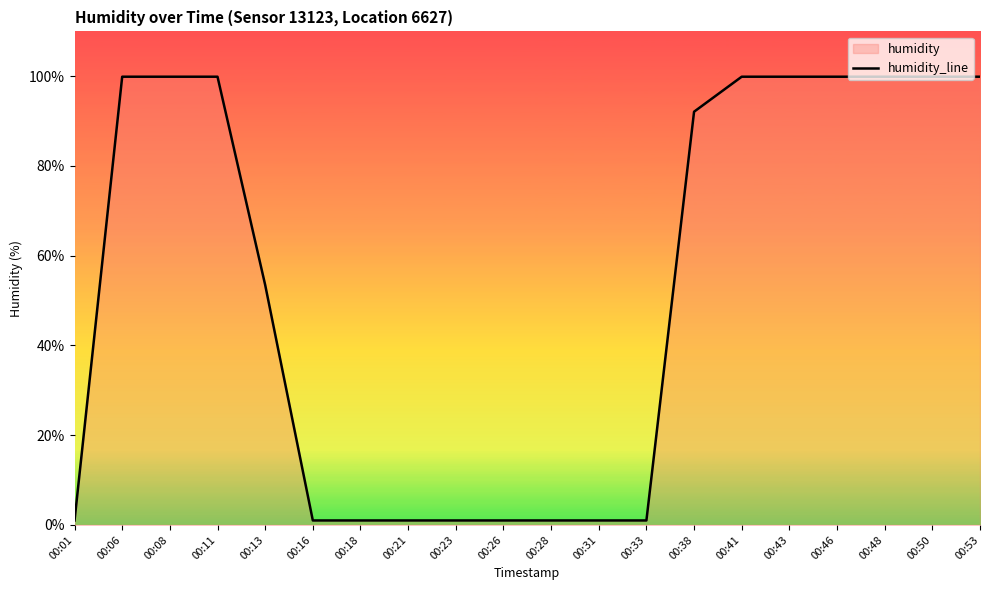

Reading left to right, extract all data points from this chart.

1.0	99.9	99.9	99.9	53.5	1.0	1.0	1.0	1.0	1.0	1.0	1.0	1.0	92.1	99.9	99.9	99.9	99.9	99.9	99.9